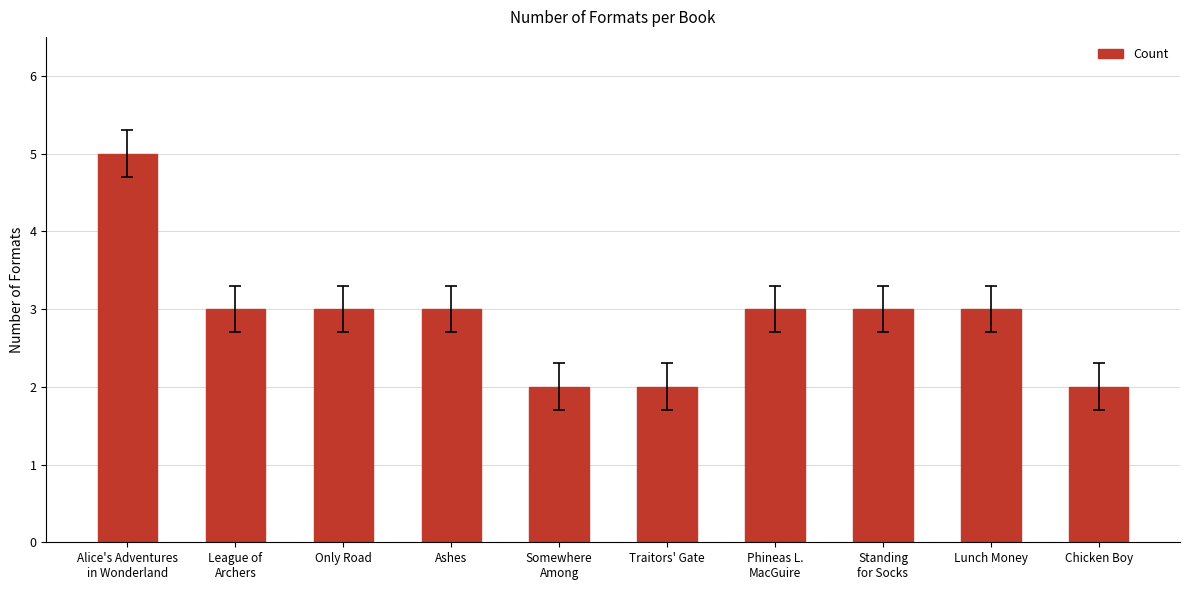

Are the bars horizontal?

No